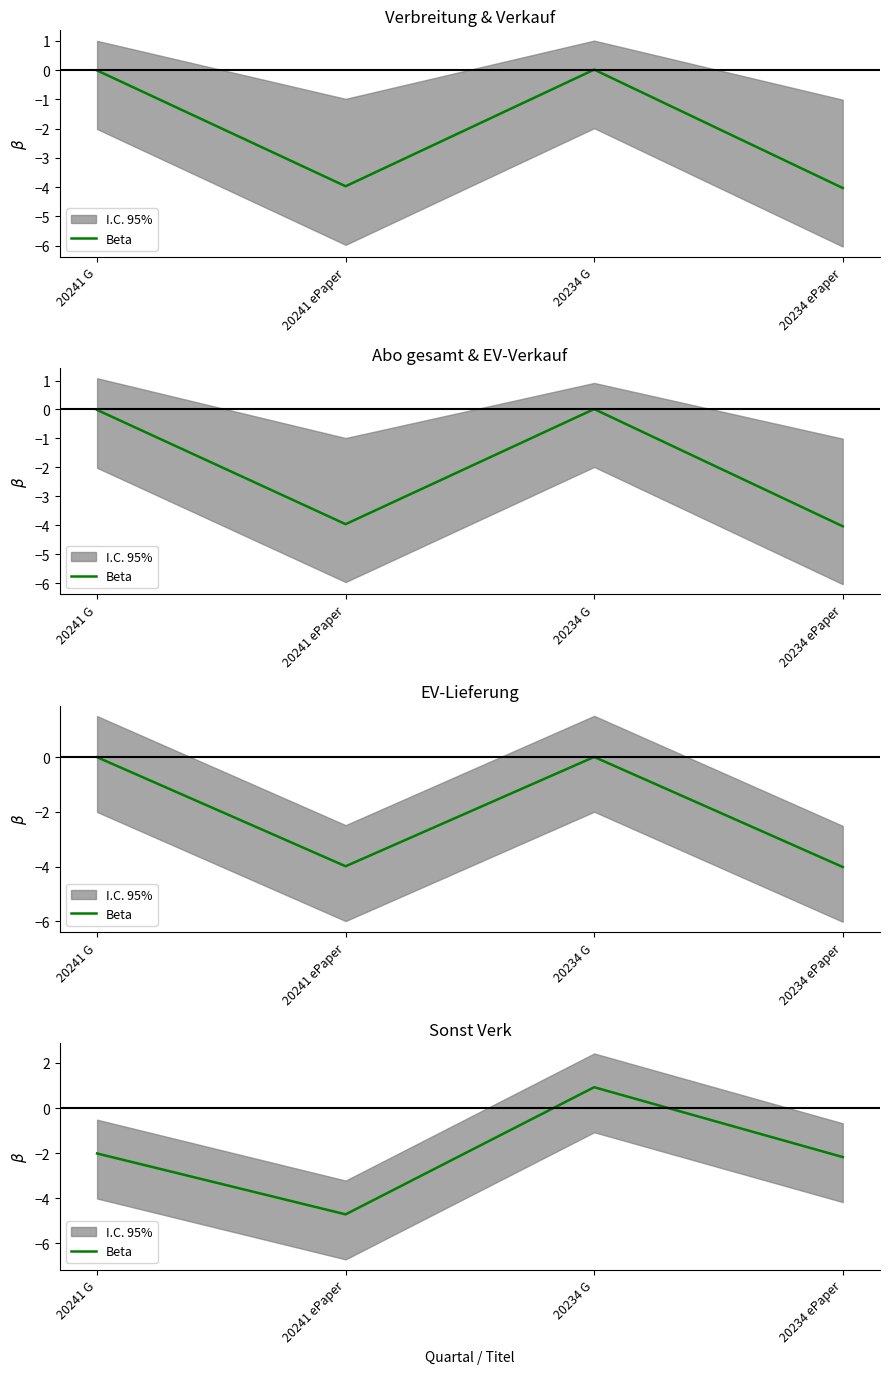

List the labels in order of value, smallest first.

20241 ePaper, 20234 ePaper, 20241 G, 20234 G